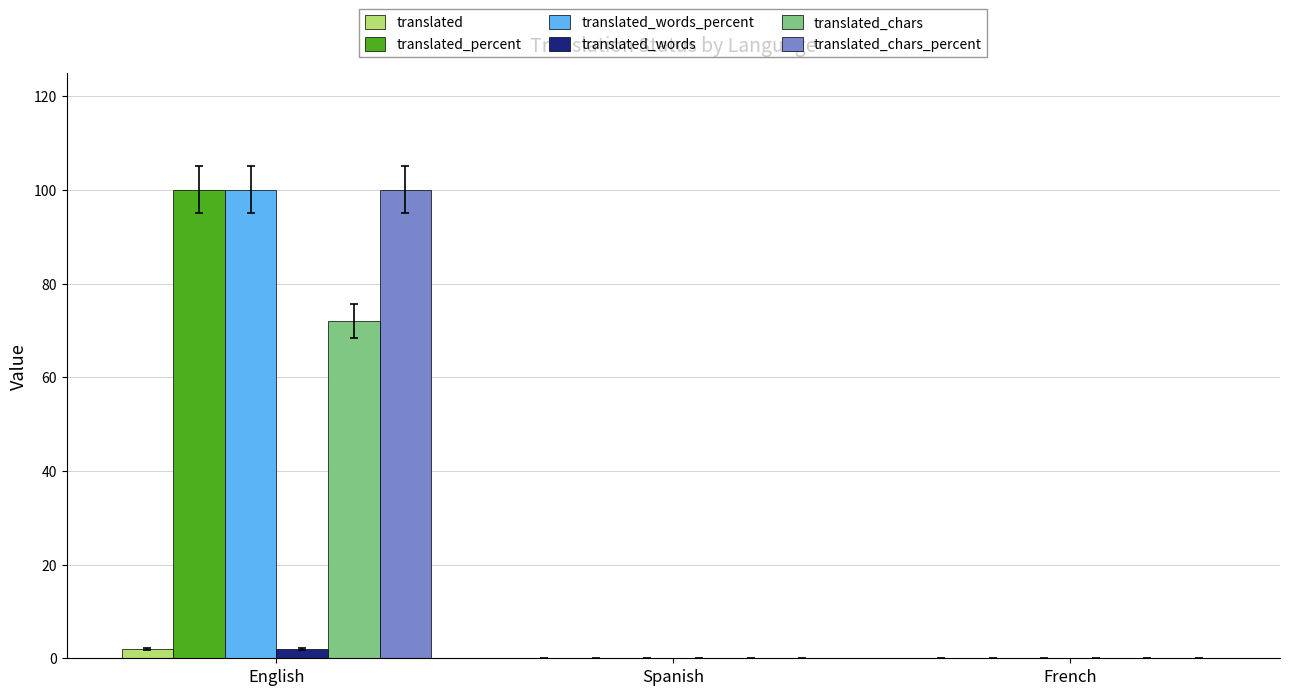

What is the sum of the translated_chars_percent values at English and Spanish?

100